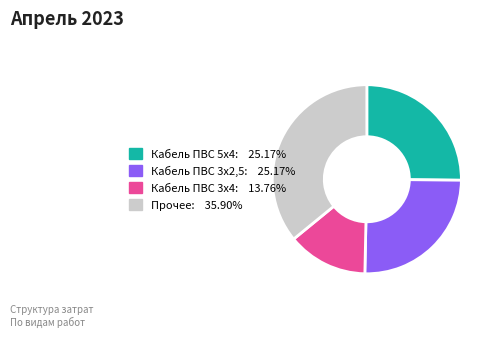

Count the number of slices in the pie.

4